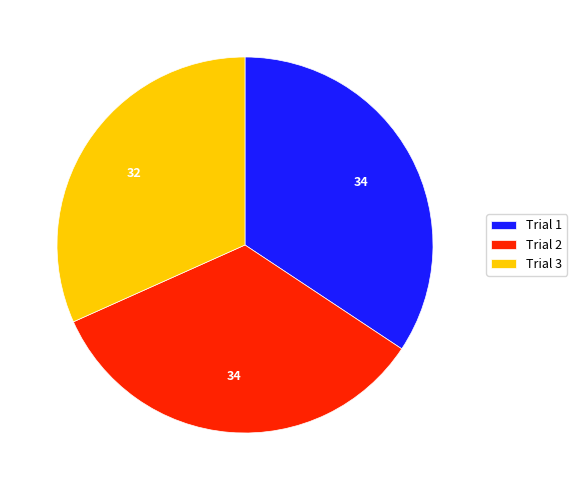

Does any single category account for the majority?

No